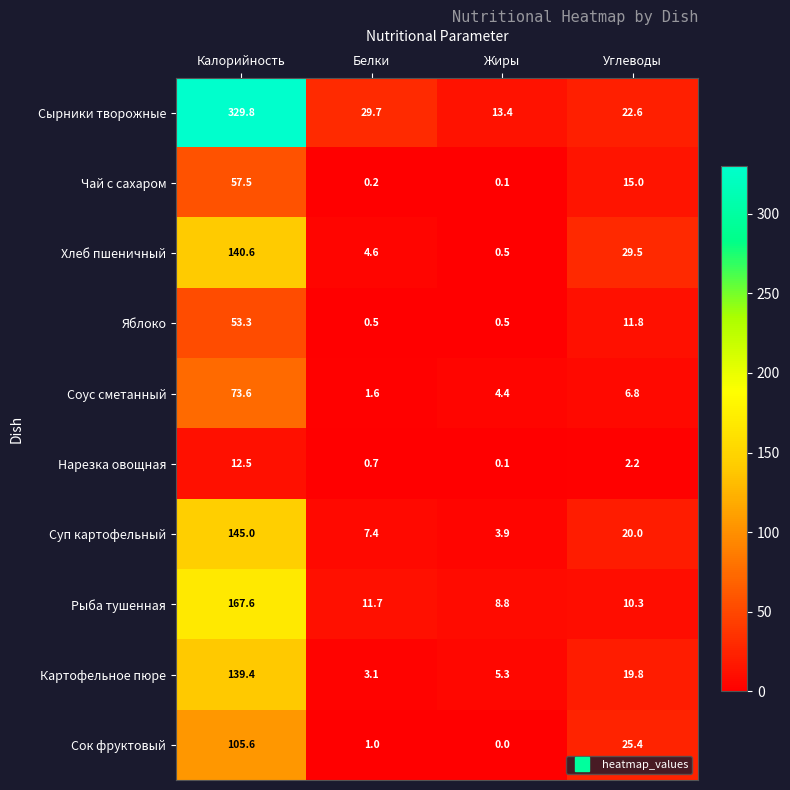

What is the difference between the highest and lowest values at Белки?

29.5